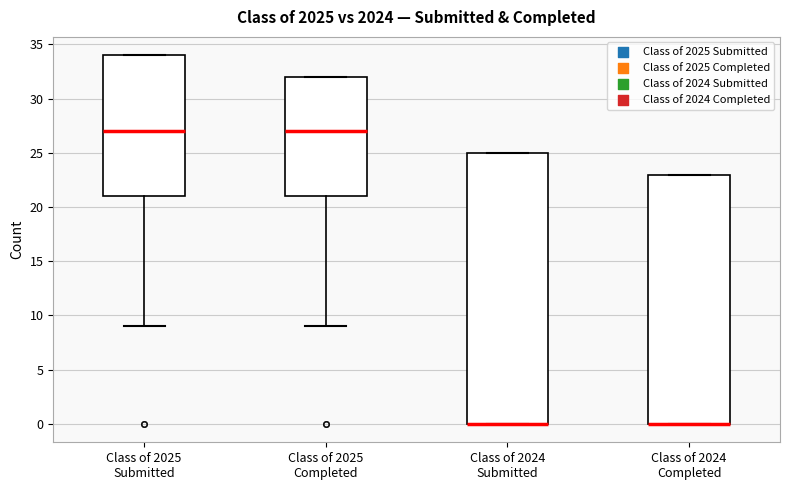

Reading left to right, transcribe this box plot: for each box, give where its median line is, the range the box spans, and where its two whiskers end, as read against the y-axis. The values are not printed on the chart, so give them approximately, as read against the axis.

Class of 2025 Submitted: median 27, box 21 to 34, whiskers 9 to 34
Class of 2025 Completed: median 27, box 21 to 32, whiskers 9 to 32
Class of 2024 Submitted: median 0 (drawn on the box's lower edge), box 0 to 25, whiskers 0 to 25
Class of 2024 Completed: median 0 (drawn on the box's lower edge), box 0 to 23, whiskers 0 to 23